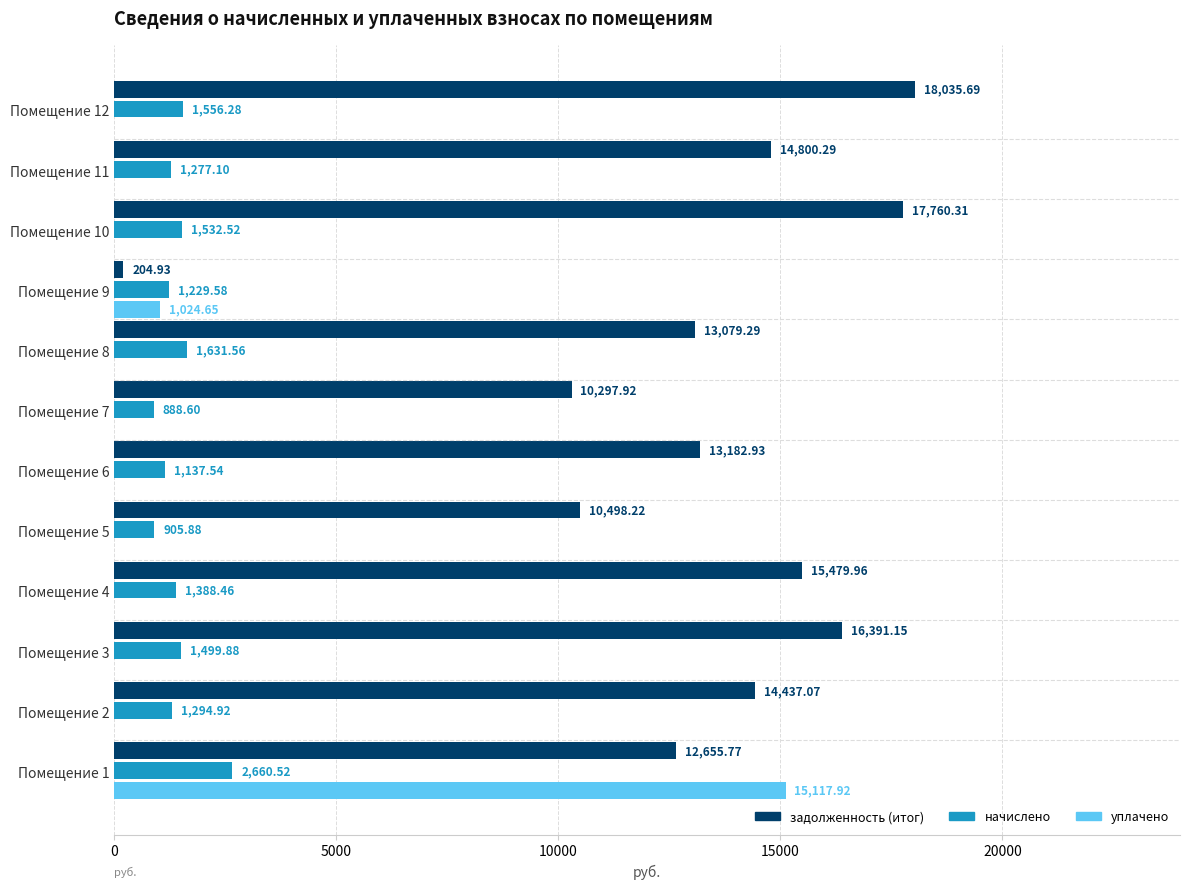

Between Помещение 5 and Помещение 7, which series saw the biggest shift?

задолженность (итог)